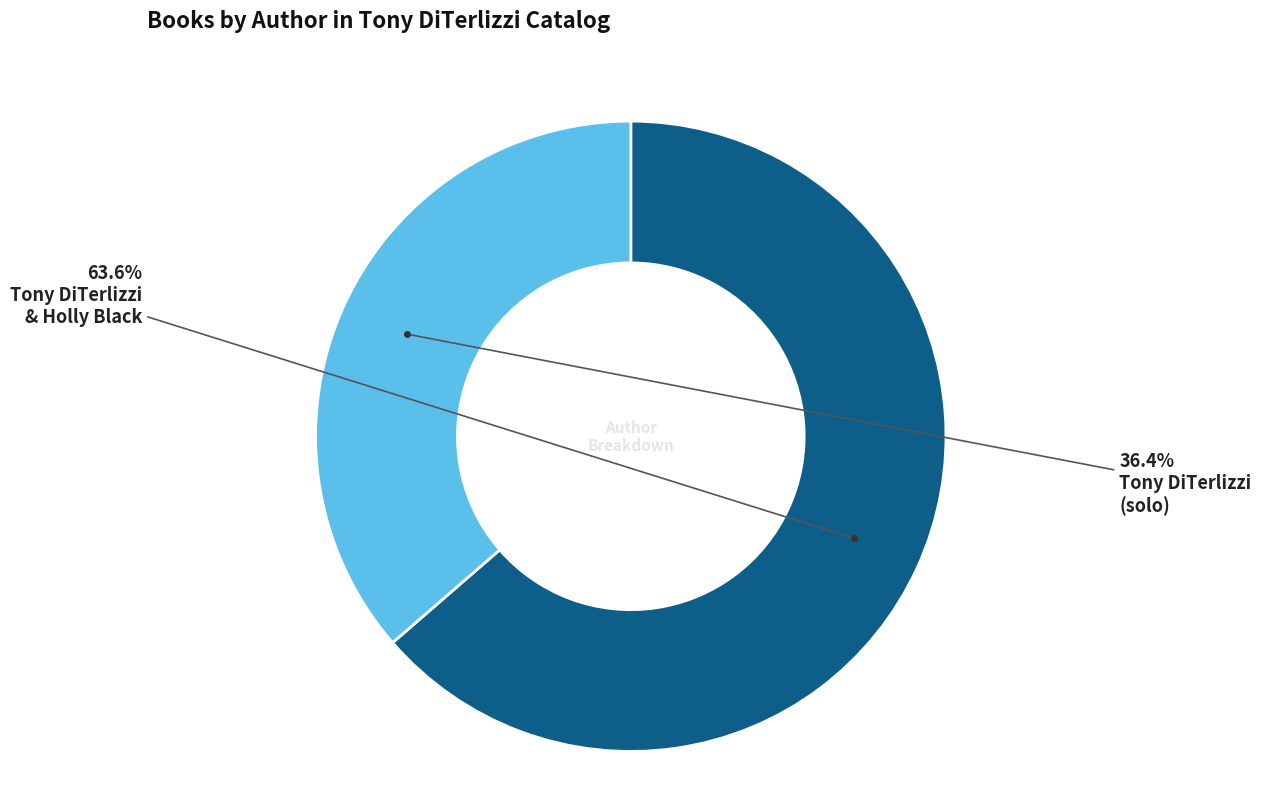

Does any single category account for the majority?

Yes